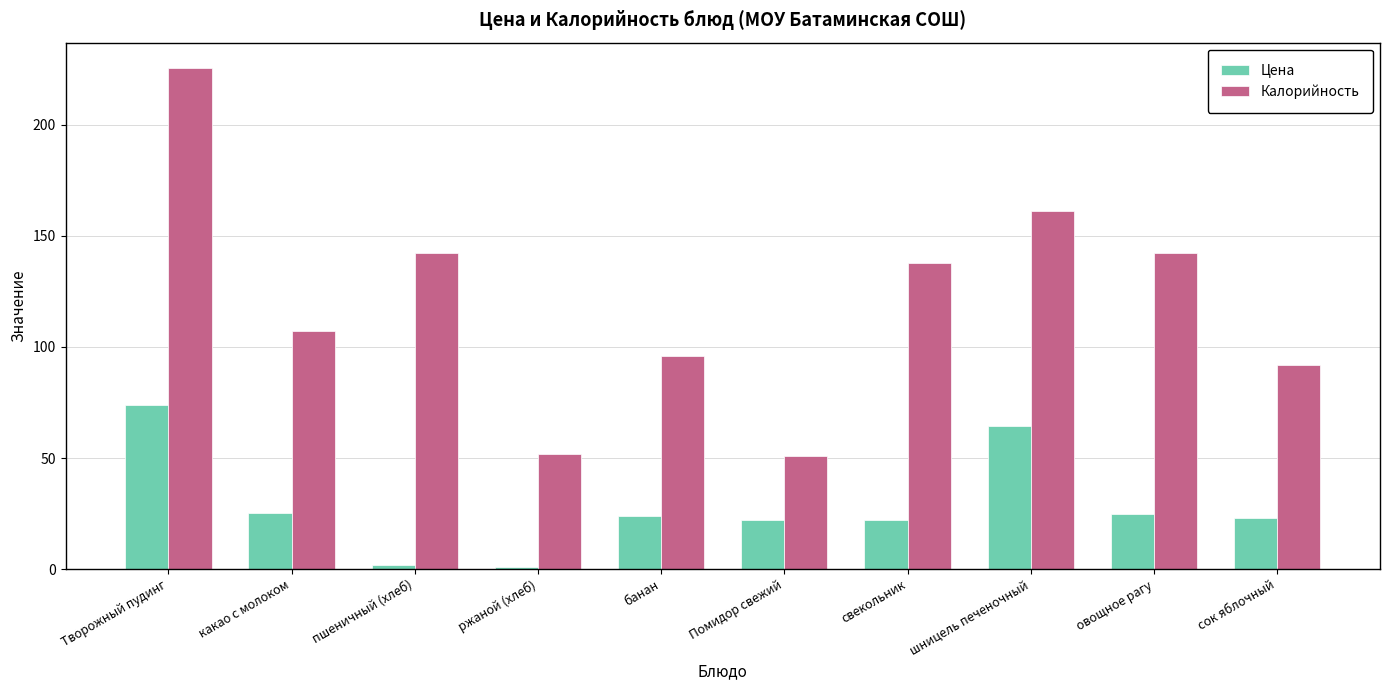

Read the Калорийность value at сок яблочный.

92.0